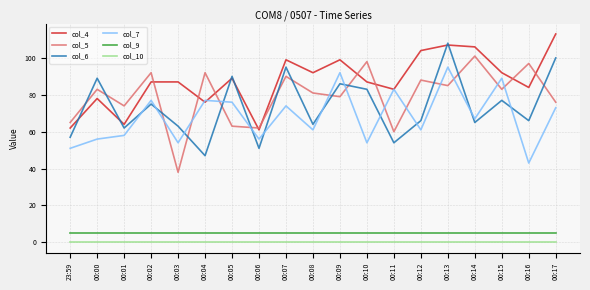

Between 00:08 and 00:12, which series saw the biggest shift?

col_4